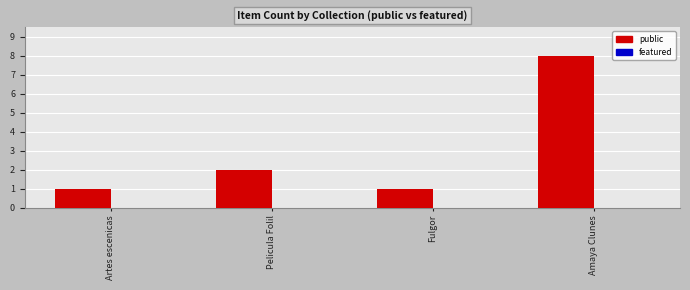

The chart shows a value of 2 at Pelicula Folil. True or false?

True